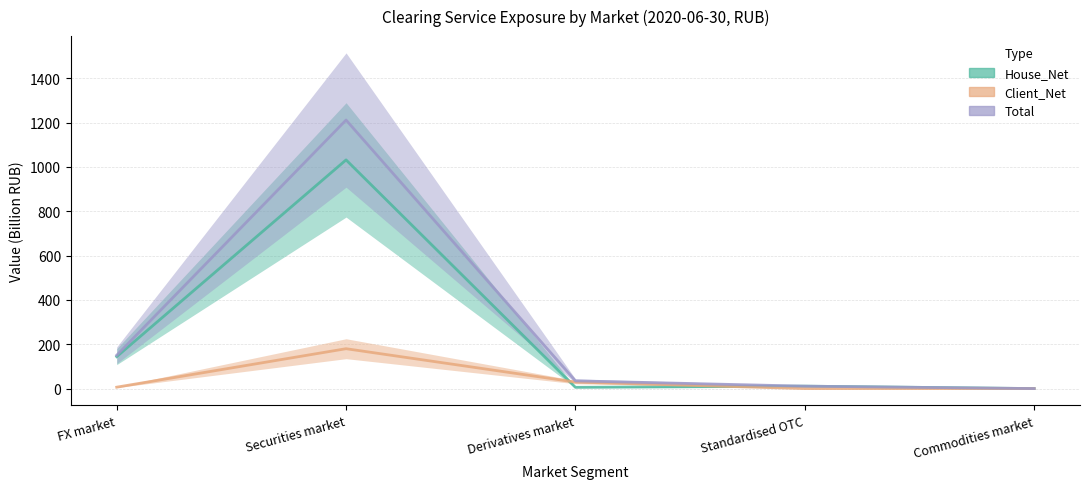

Which category has the highest value across all series?

Securities market